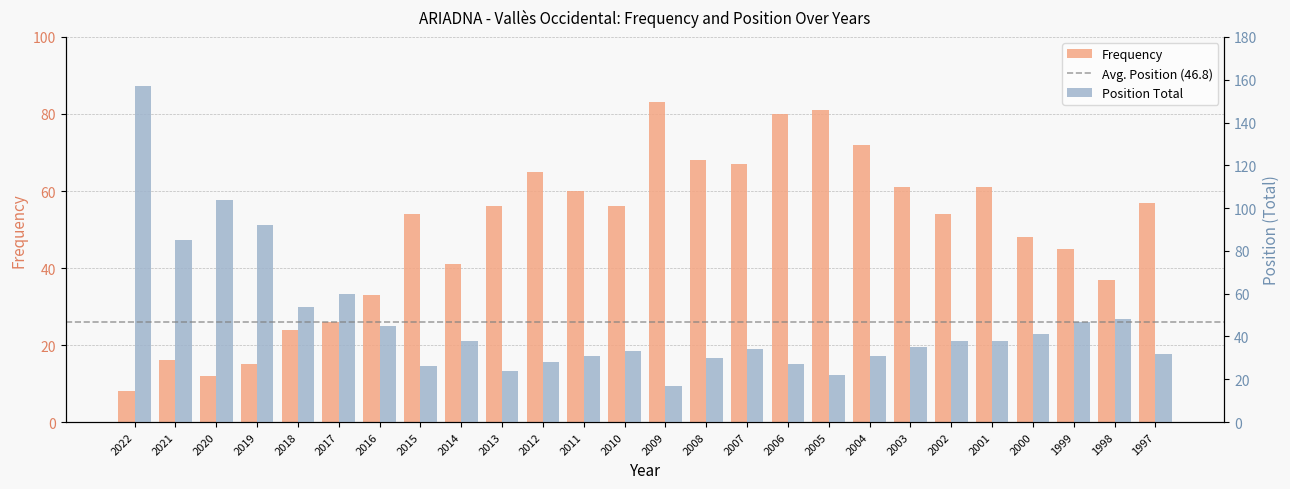

Reading right to left, list all the values displayed in this chart.

Frequency: 57	37	45	48	61	54	61	72	81	80	67	68	83	56	60	65	56	41	54	33	26	24	15	12	16	8
Position Total: 32	48	47	41	38	38	35	31	22	27	34	30	17	33	31	28	24	38	26	45	60	54	92	104	85	157